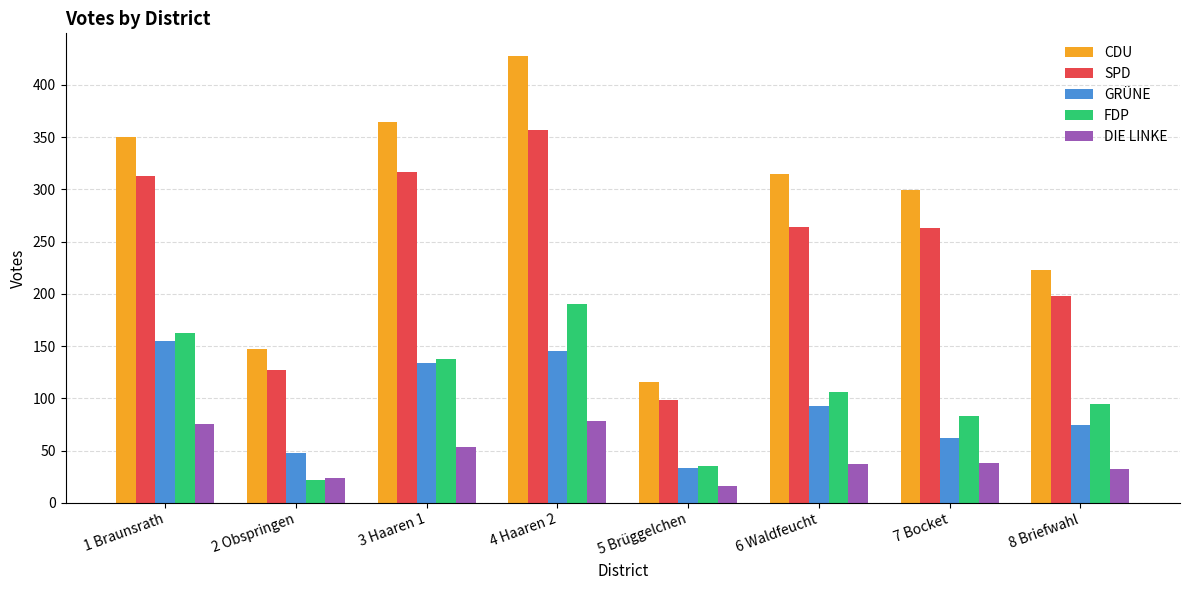

The GRÜNE series shows 134 at 3 Haaren 1. True or false?

True